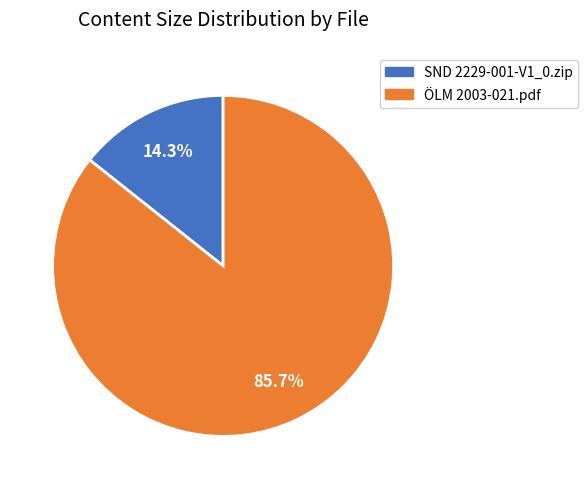

Does any single category account for the majority?

Yes